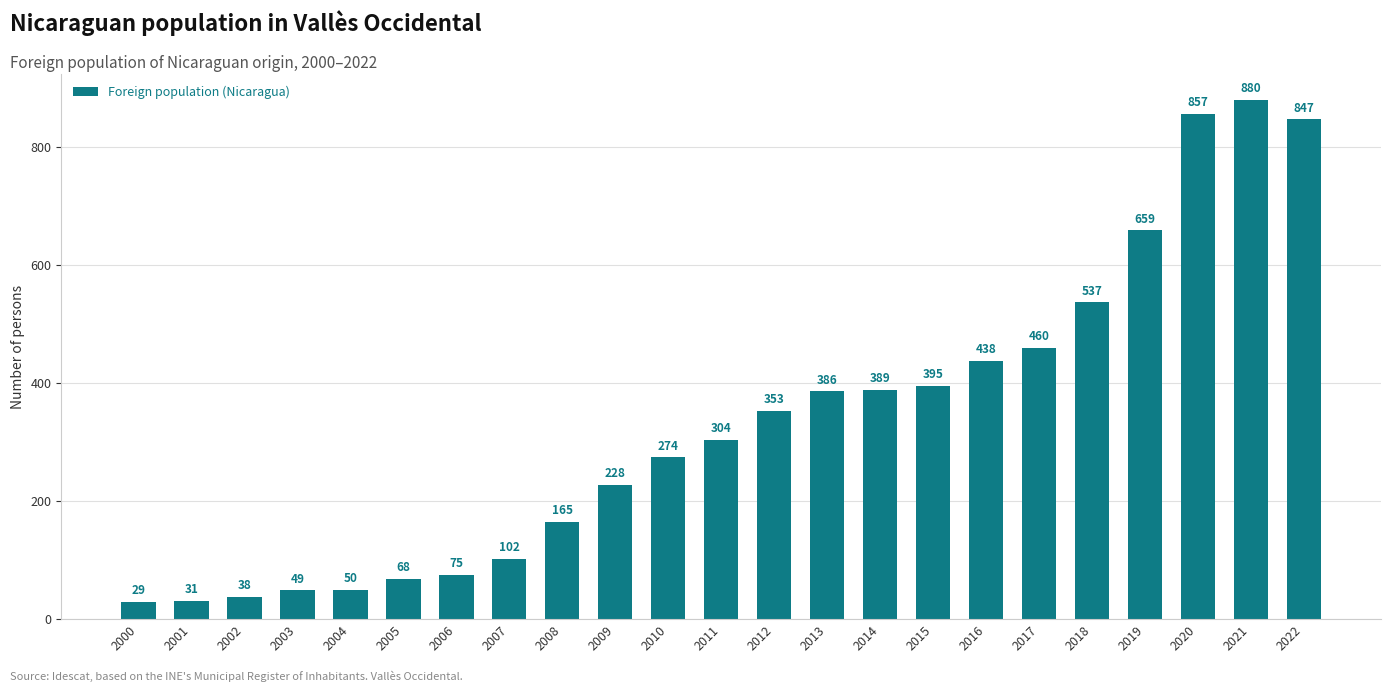

What is the value of the 15th bar from the left?

389